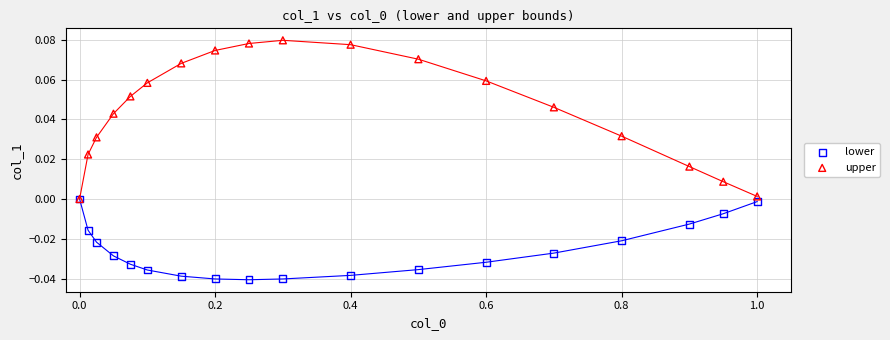

What are all the series names shown in the legend?

lower, upper